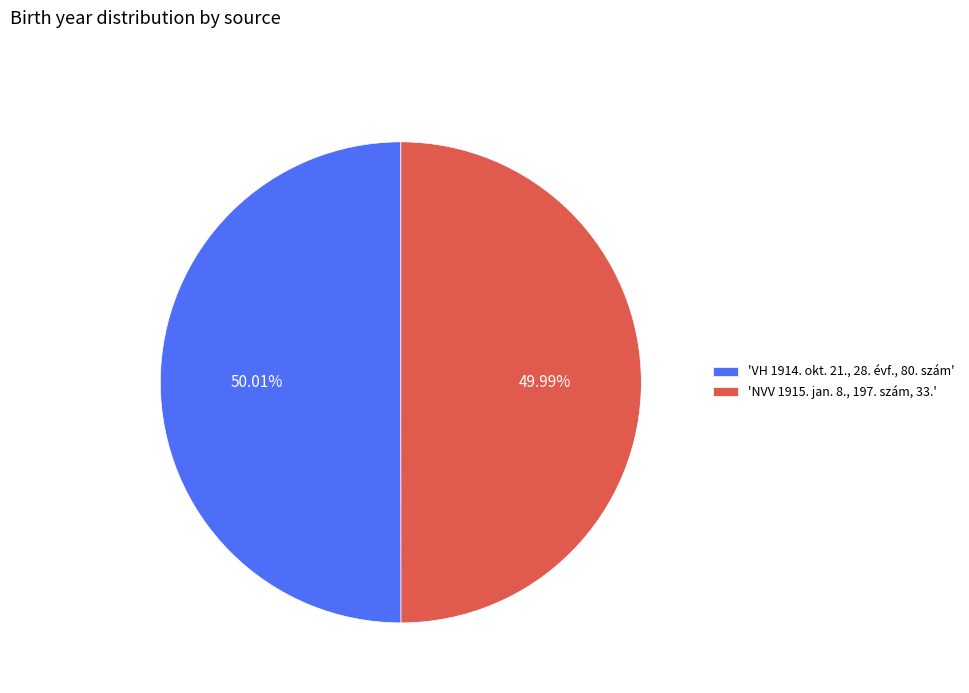

Is the sum of 'VH 1914. okt. 21., 28. évf., 80. szám' and 'NVV 1915. jan. 8., 197. szám, 33.' greater than half?

Yes